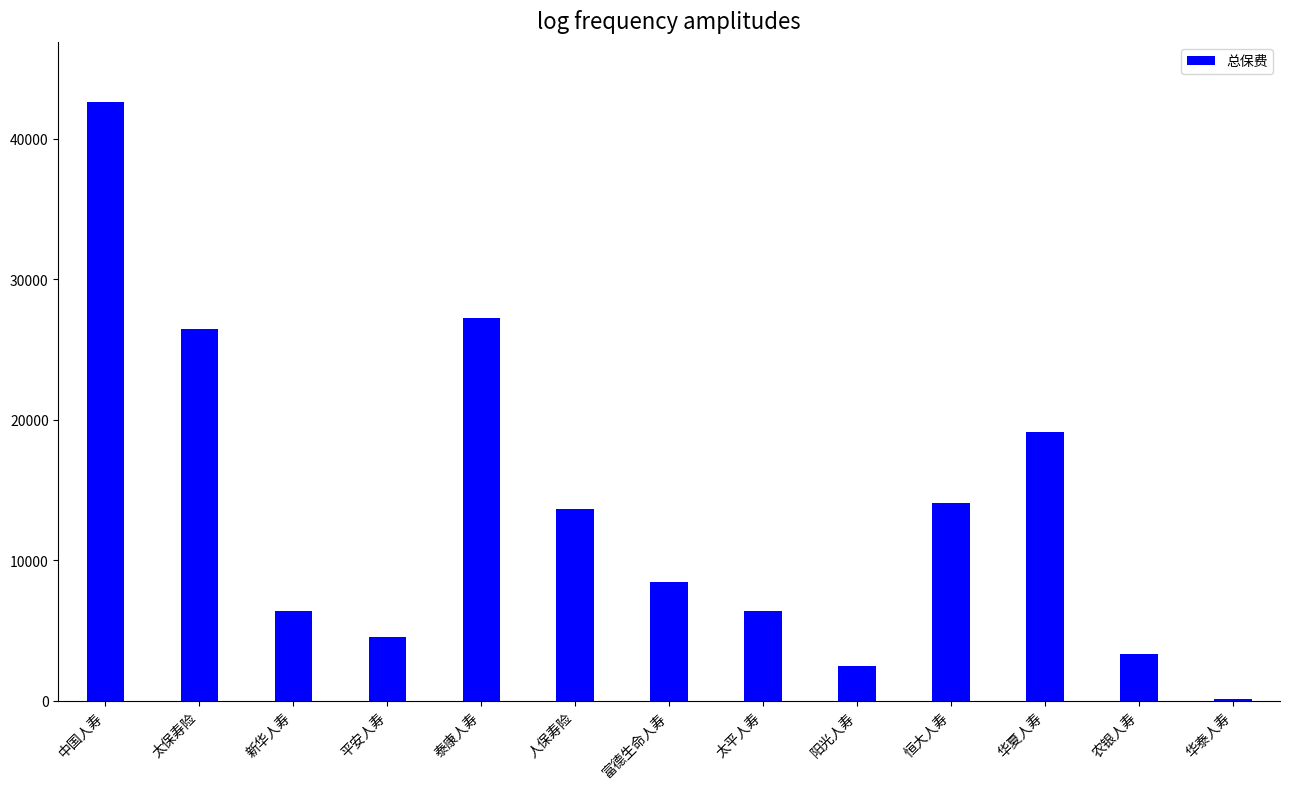

True or false: the data shows 7193.8 at 人保寿险.

False